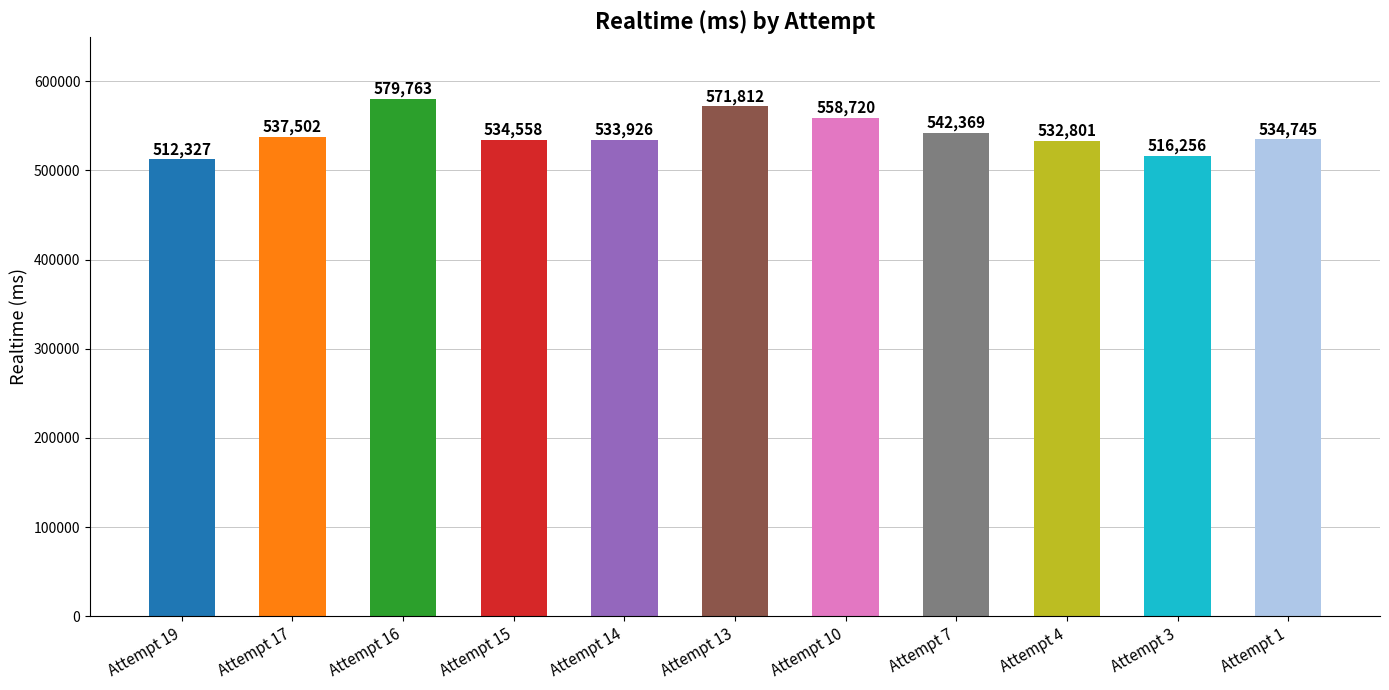

At which label does the data first exceed 534745?

Attempt 17